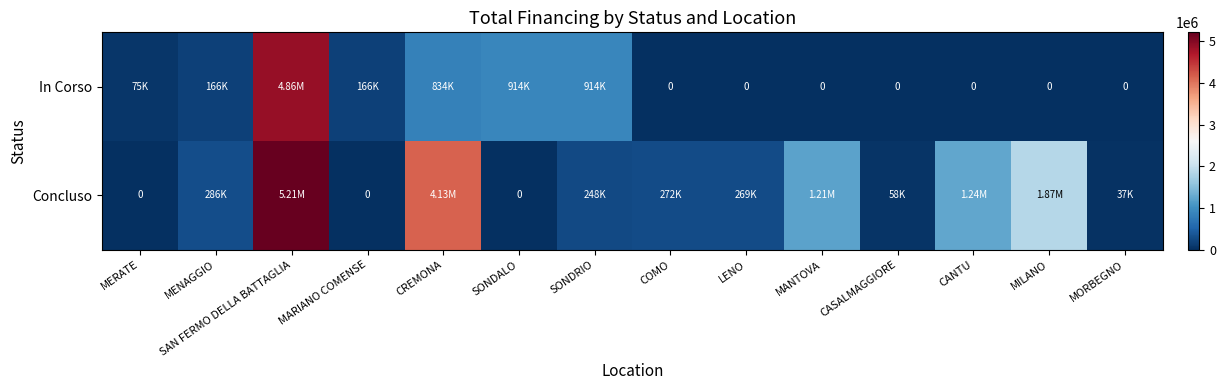

True or false: Concluso has a value of 339115.1 at SONDRIO.

False